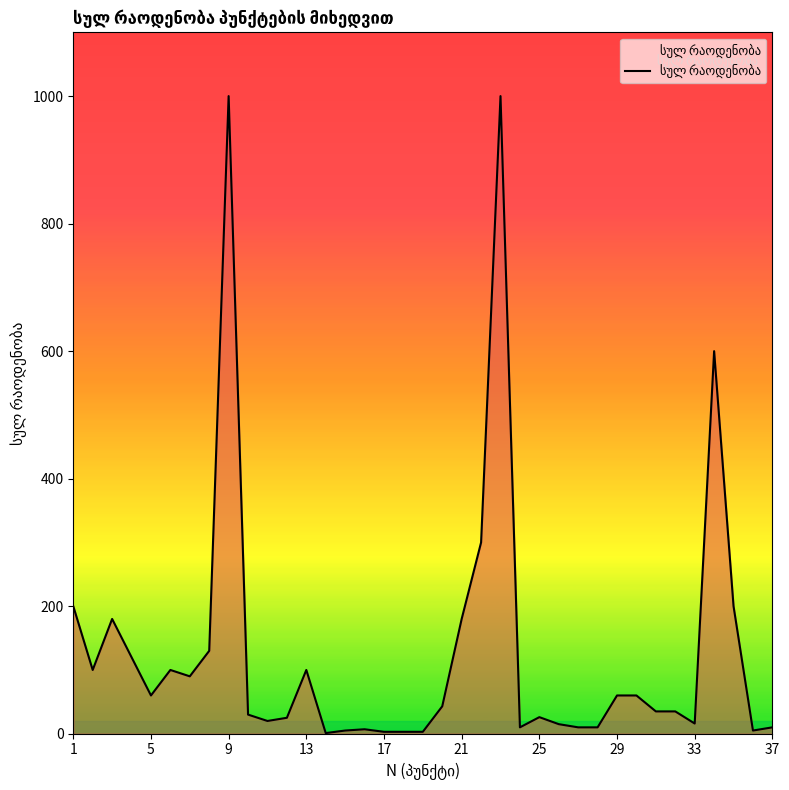

What is the maximum value shown in the chart?

1000